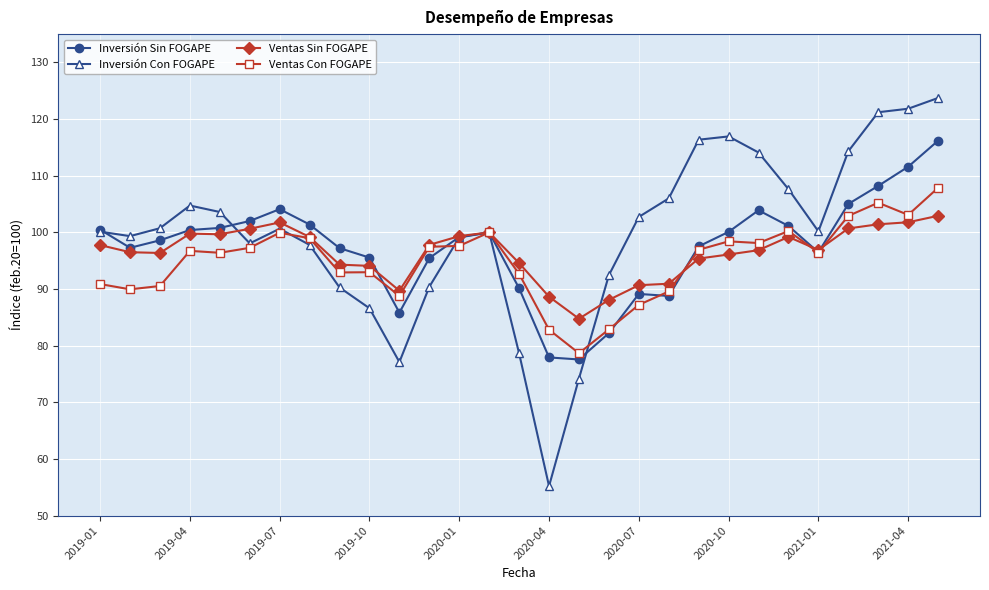

What is the highest value of the Inversión Sin FOGAPE series?

116.2